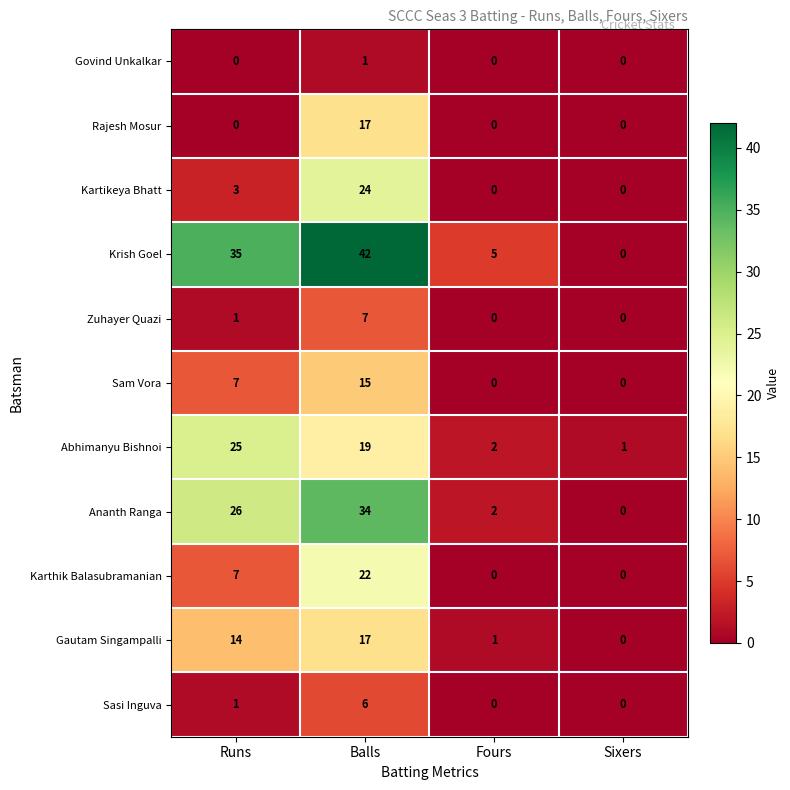

Which series has the largest total across all categories?

Krish Goel